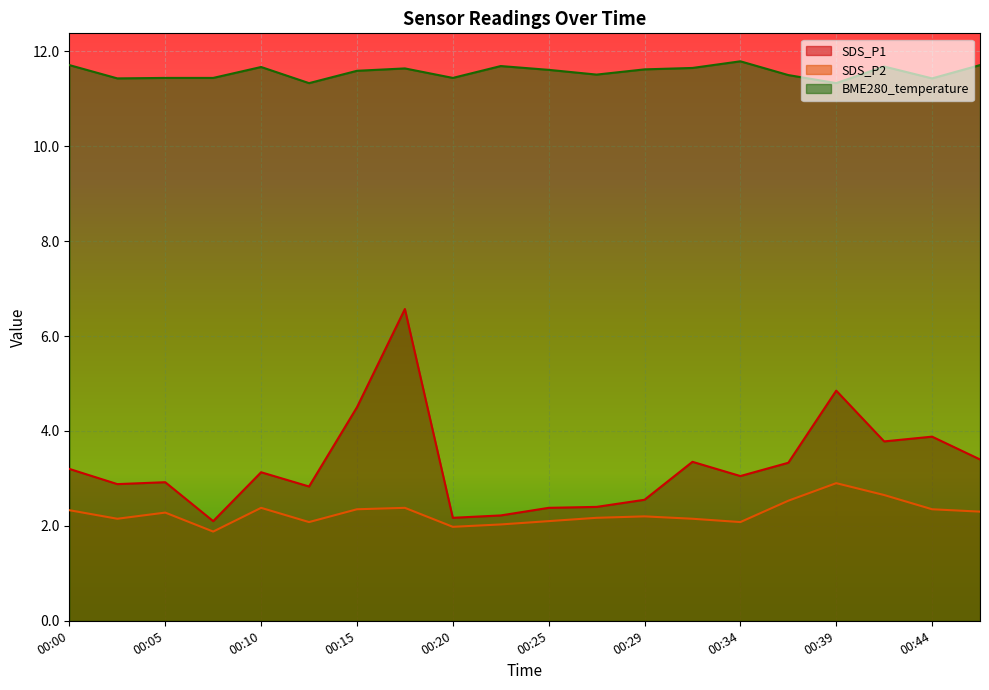

Reading left to right, transcribe all the data shown in this chart.

SDS_P1: 3.2	2.9	2.9	2.1	3.1	2.8	4.5	6.6	2.2	2.2	2.4	2.4	2.5	3.4	3.0	3.3	4.8	3.8	3.9	3.4
SDS_P2: 2.3	2.1	2.3	1.9	2.4	2.1	2.4	2.4	2.0	2.0	2.1	2.2	2.2	2.1	2.1	2.5	2.9	2.6	2.4	2.3
BME280_temperature: 11.7	11.4	11.4	11.4	11.7	11.3	11.6	11.6	11.4	11.7	11.6	11.5	11.6	11.7	11.8	11.5	11.3	11.7	11.4	11.7